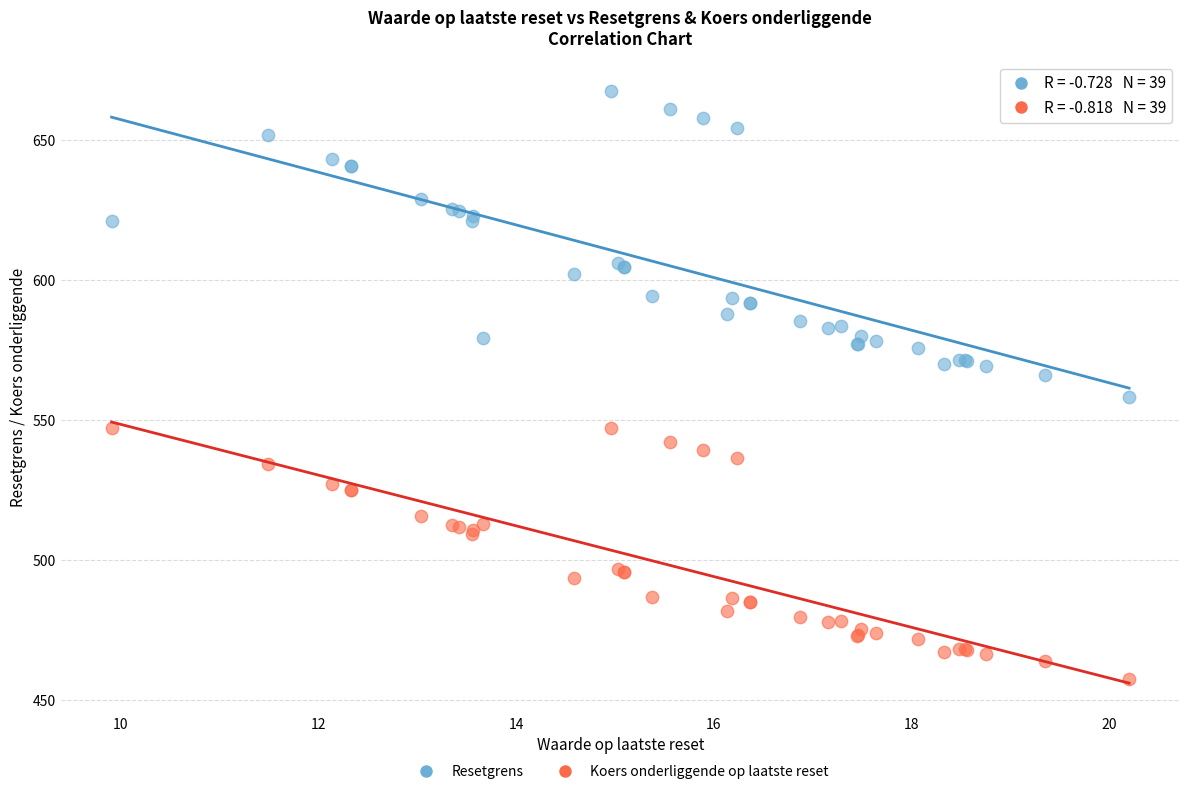

Which series contains the lowest Y value?

Koers onderliggende op laatste reset